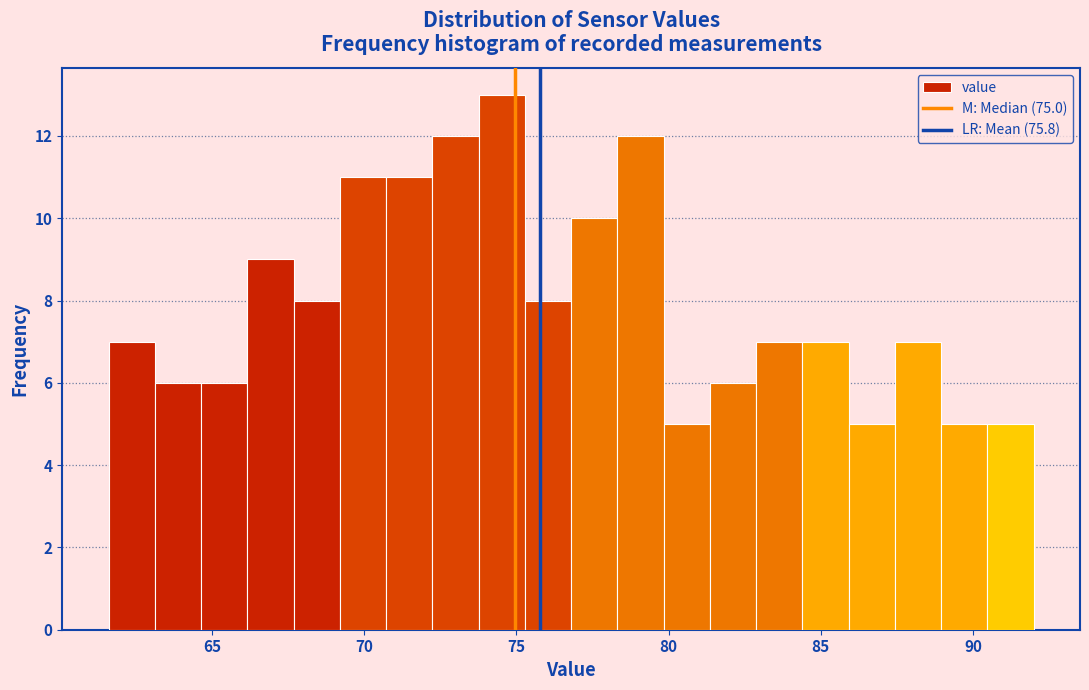

Around what value on the x-axis is the tallest bar? Give the approximate position of its centre, as read against the axis.

74.5